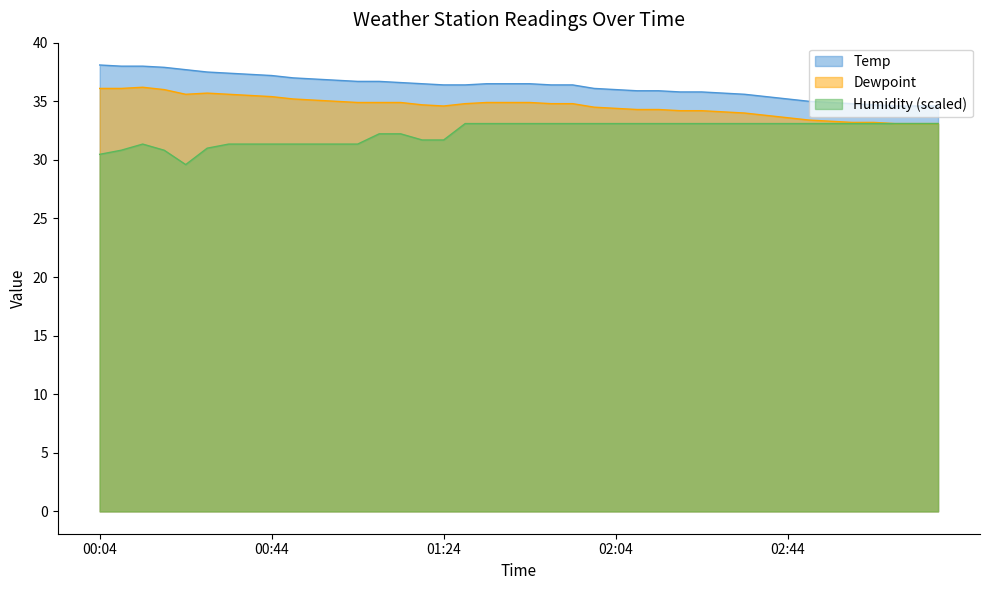

What is the greatest value displayed?

38.1